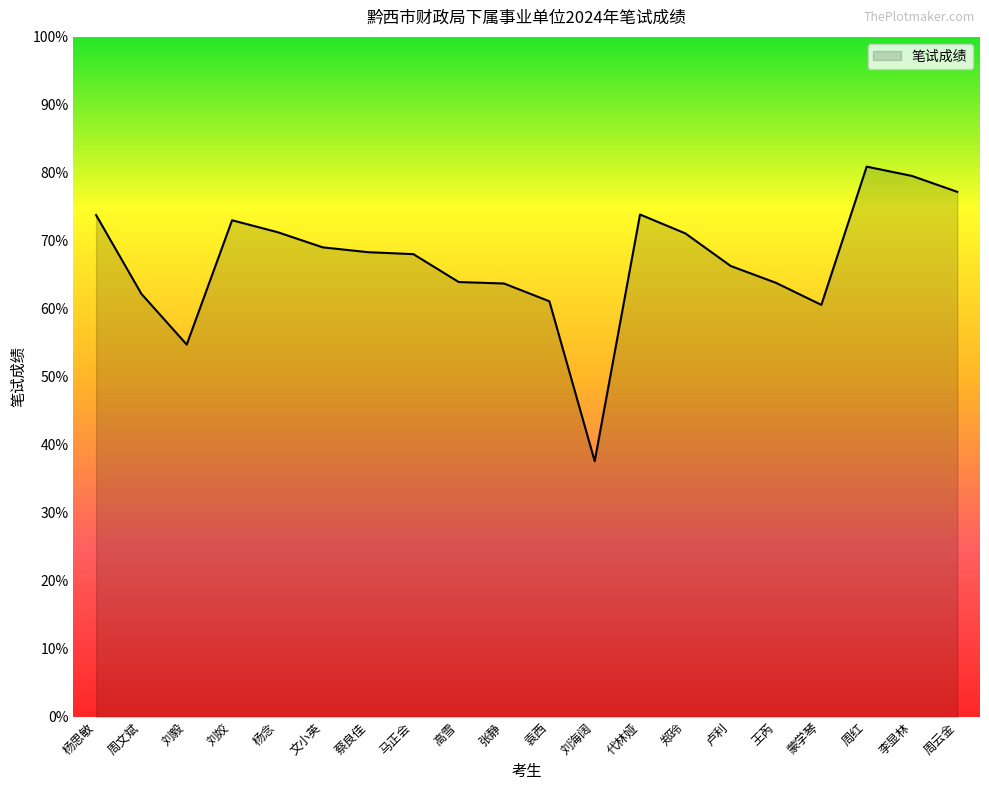

True or false: the data shows 98.5 at 蒙学琴.

False